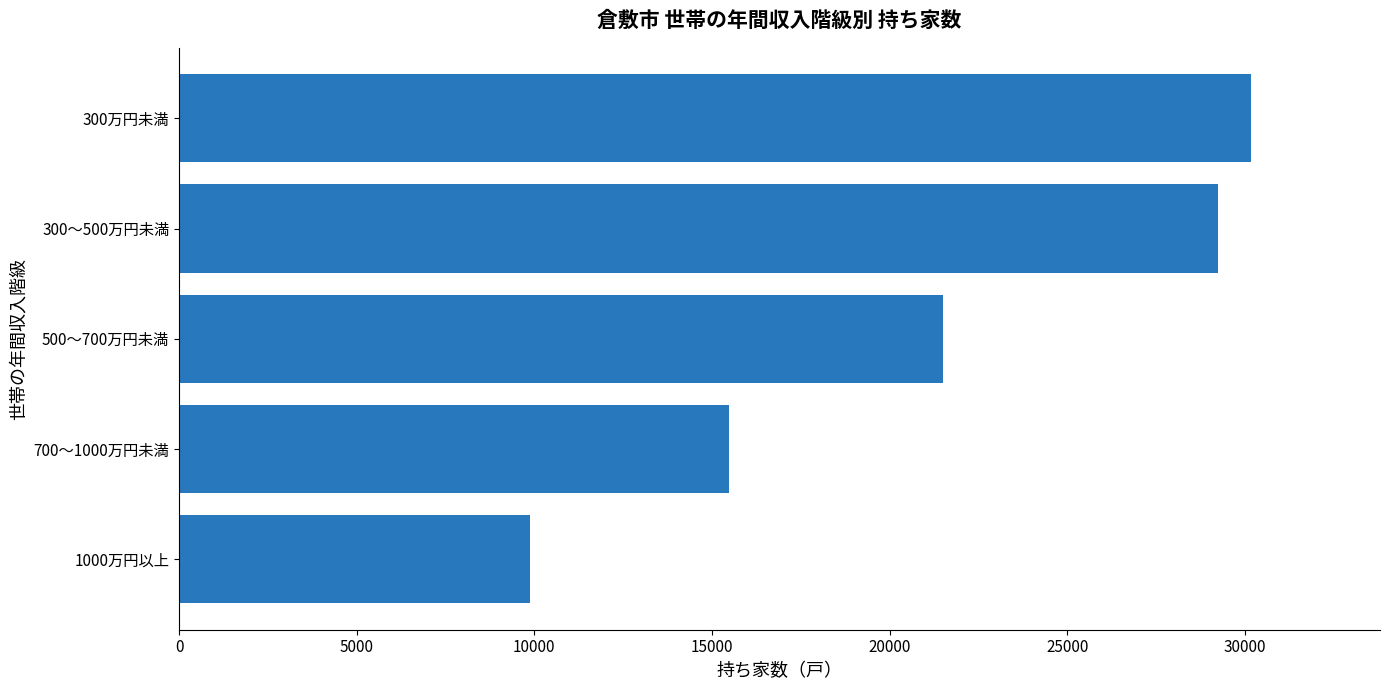

What is the difference between the maximum and minimum values?

20300